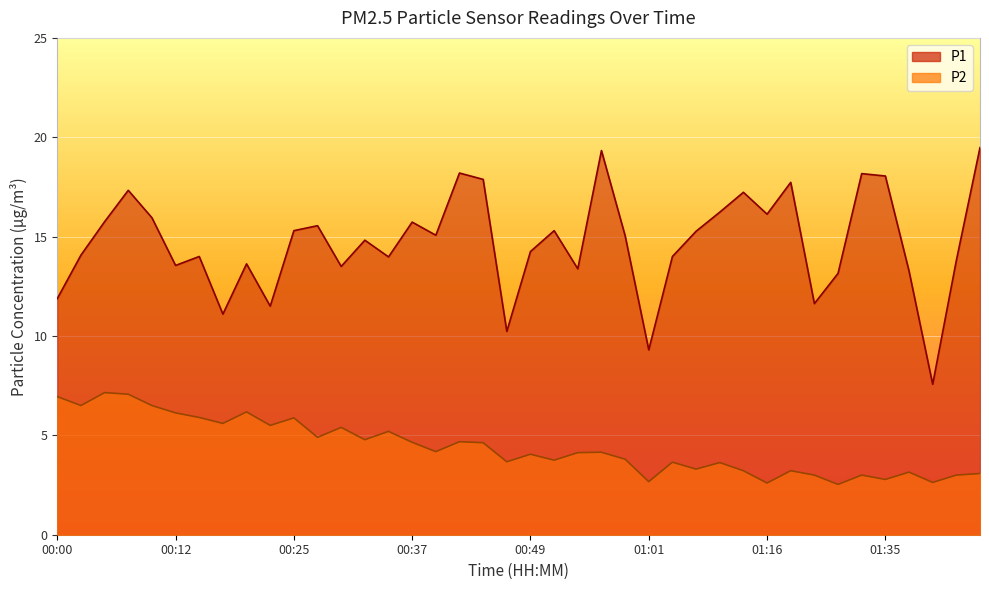

At which category is the sum across all series the highest?

00:07